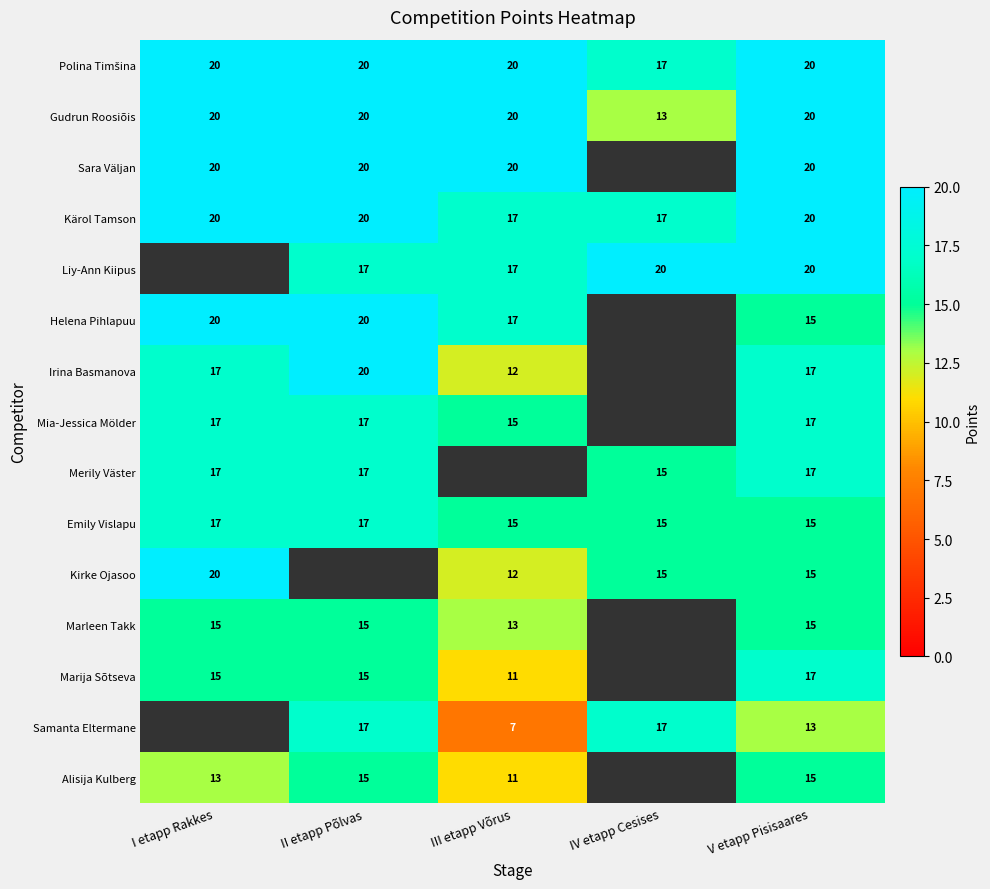

Count the number of categories in the chart.

5